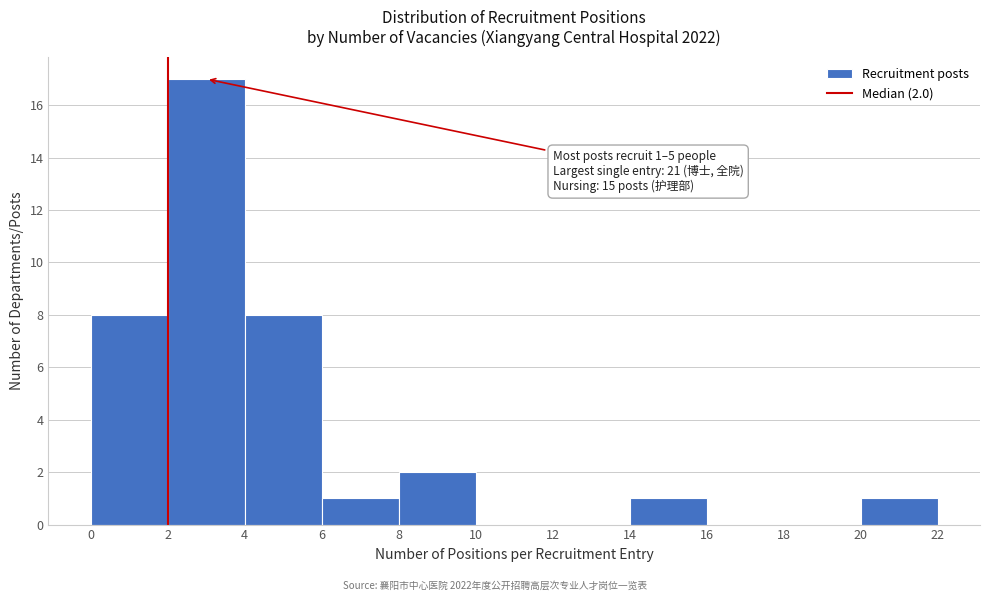

Which range on the x-axis has the tallest bar?

2 to 4